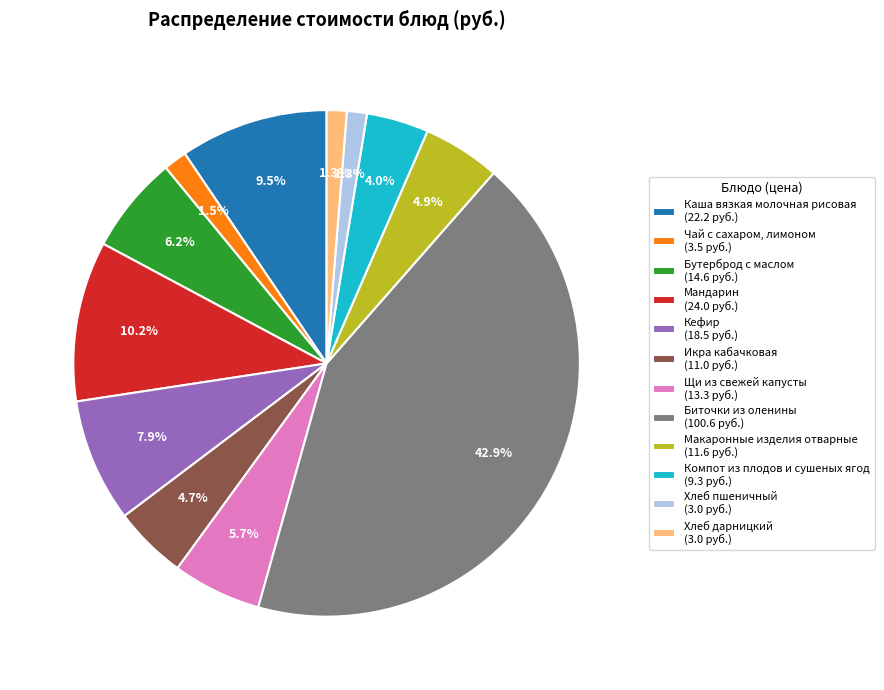

What percentage is the Бутерброд с маслом slice, to the nearest percent?

6%